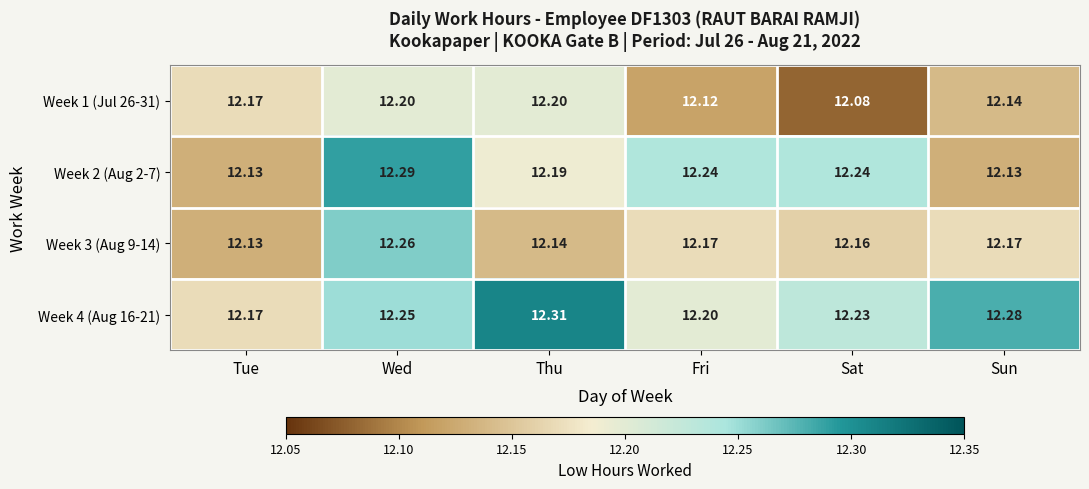

Is the value of Week 2 (Aug 2-7) at Wed greater than the value of Week 1 (Jul 26-31) at Sun?

Yes